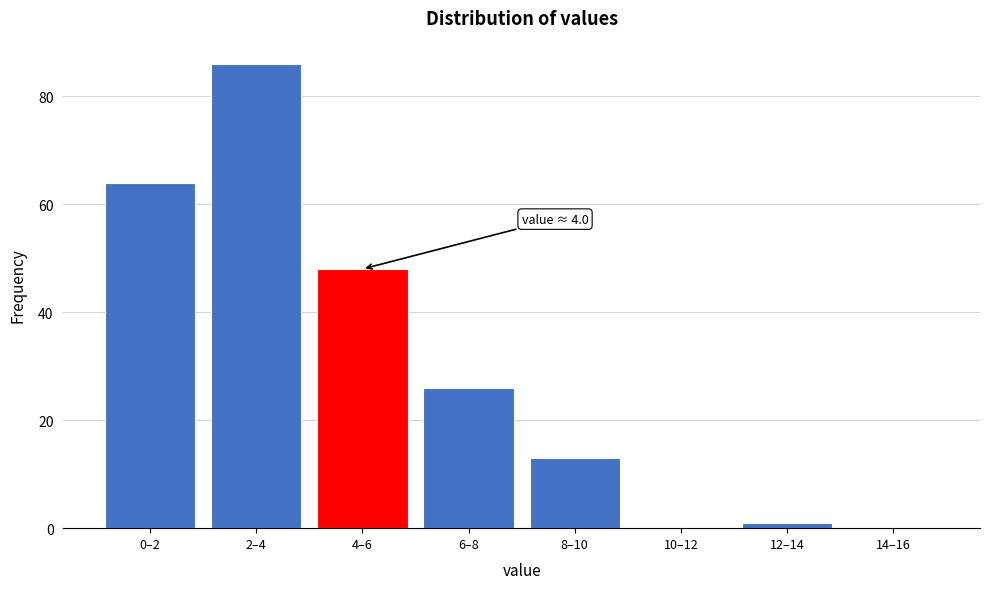

Reading left to right, transcribe all the data shown in this chart.

0–2=64	2–4=86	4–6=48	6–8=26	8–10=13	10–12=0	12–14=1	14–16=0